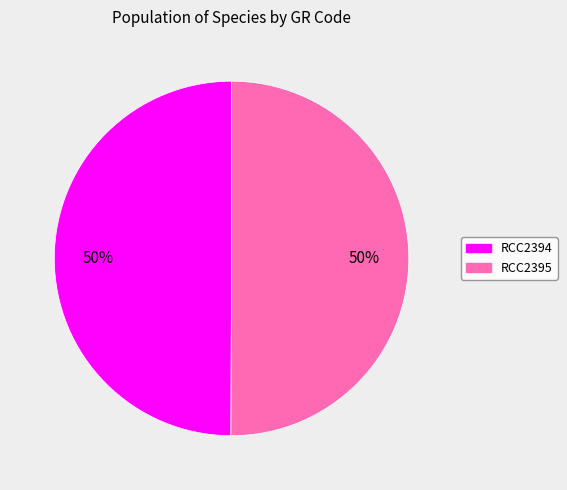

Do RCC2394 and RCC2395 together represent more than half of the pie?

Yes